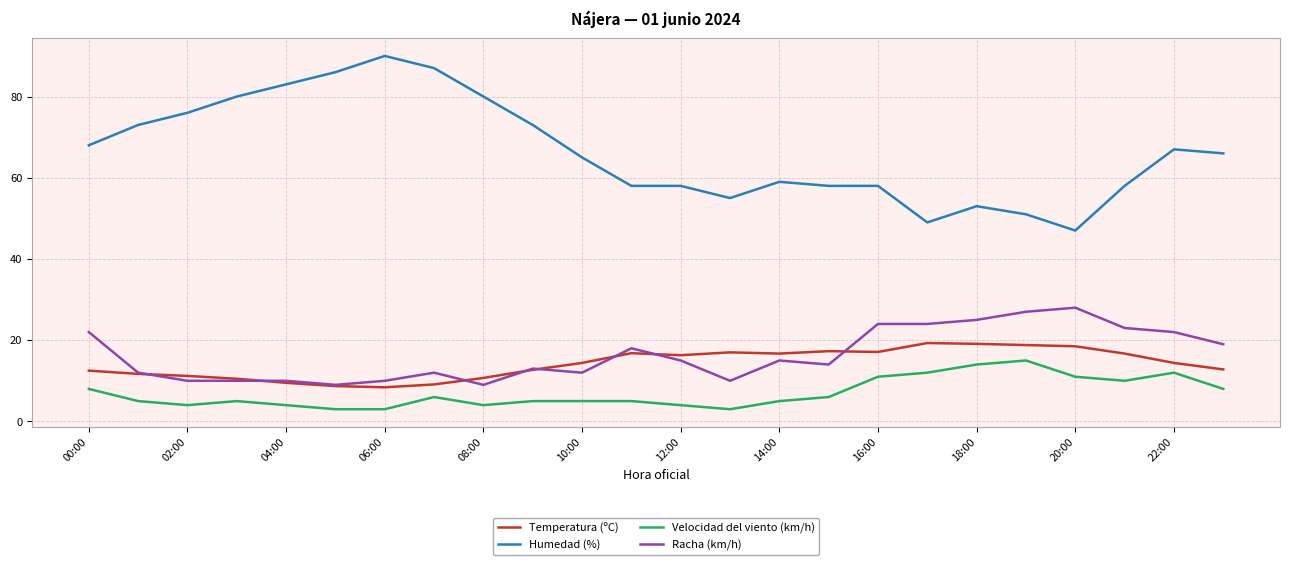

What is the maximum value shown in the chart?

90.0